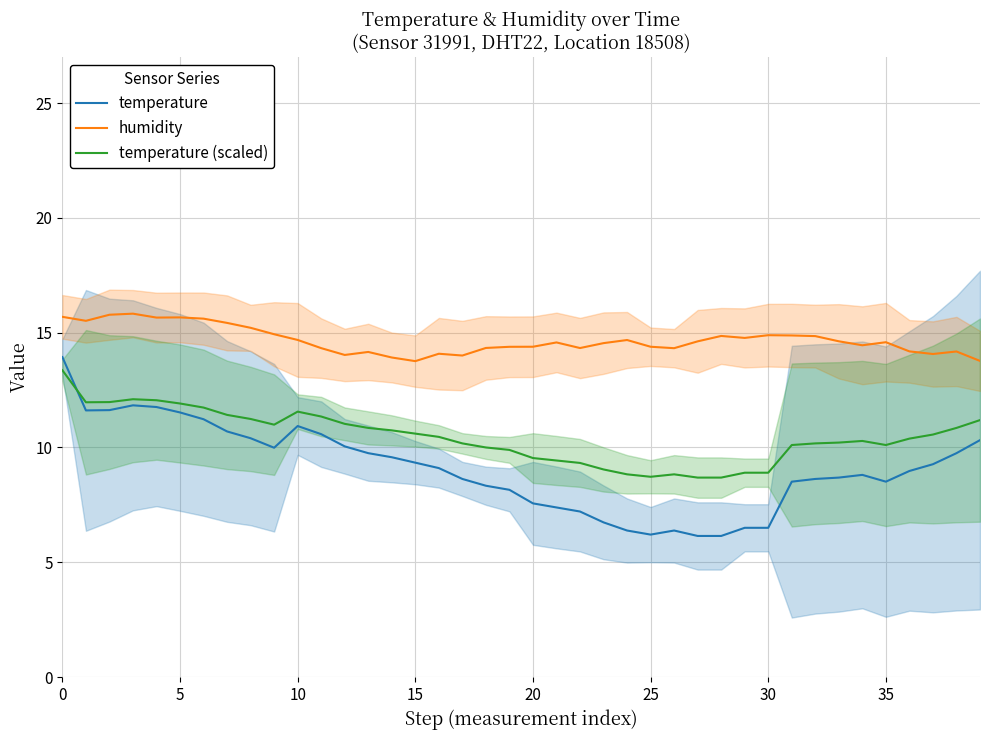

What is the minimum value for temperature?

6.1